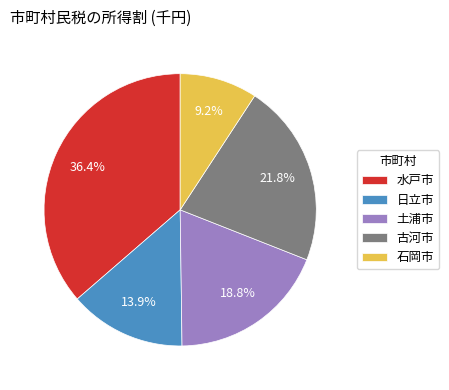

Does any single category account for the majority?

No